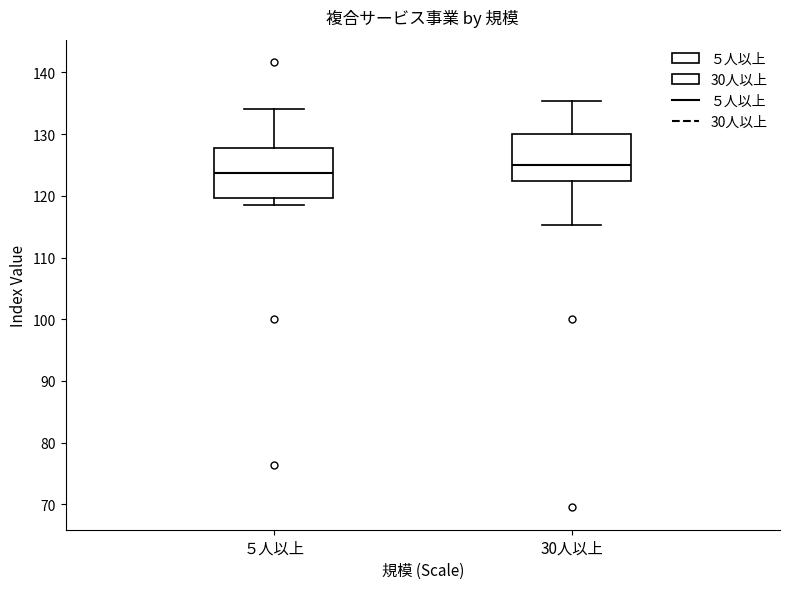

Where is the upper edge of the box for 30人以上 on the y-axis? The values are not printed on the chart, so give them approximately, as read against the axis.

130